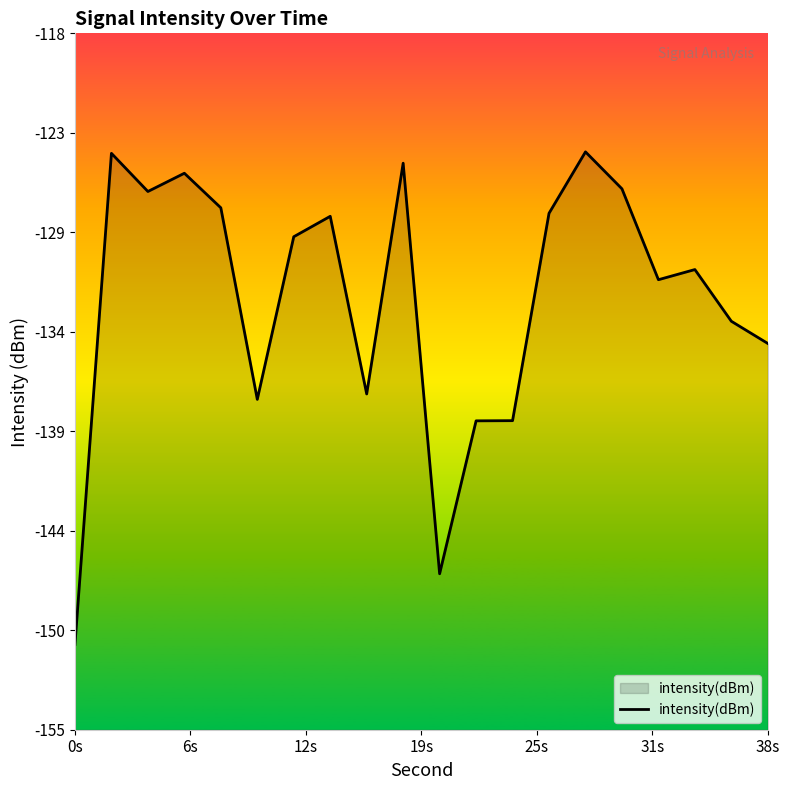

Is it true that the value at 6s is -171.4?

False